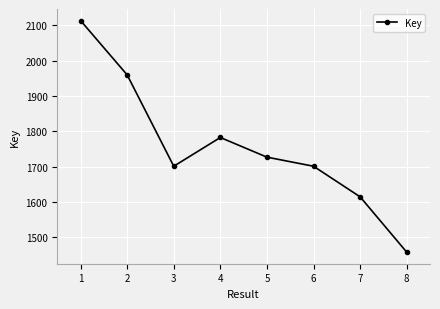

Does the chart have visible grid lines?

Yes